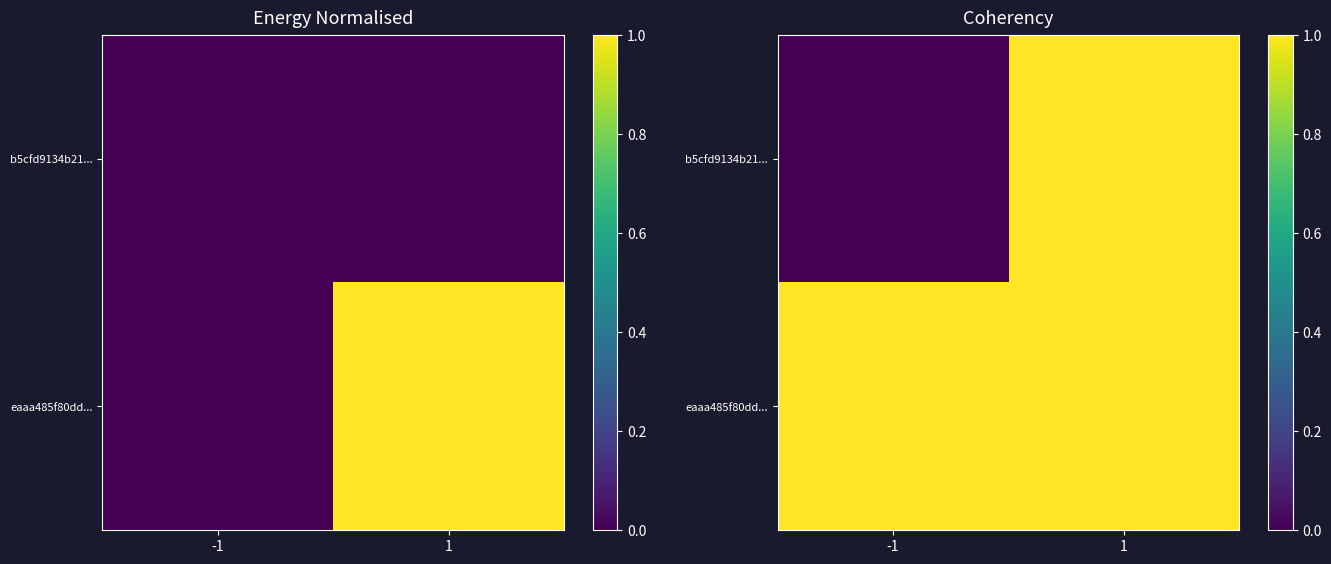

What is the sum of the eaaa485f80dd... values at 1 and -1?

2